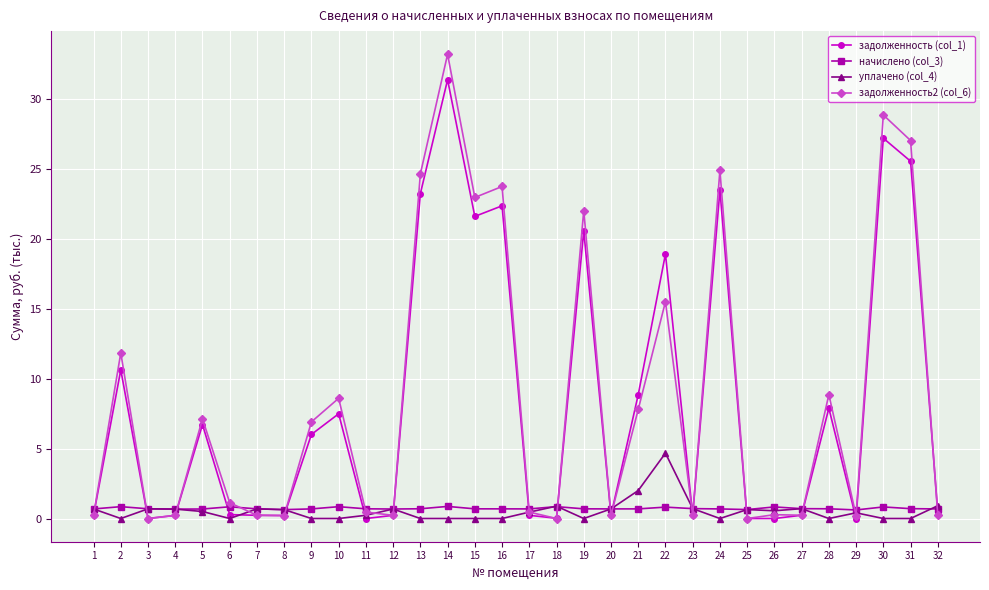

What is the sum of the задолженность2 (col_6) values at 18 and 17?

0.5